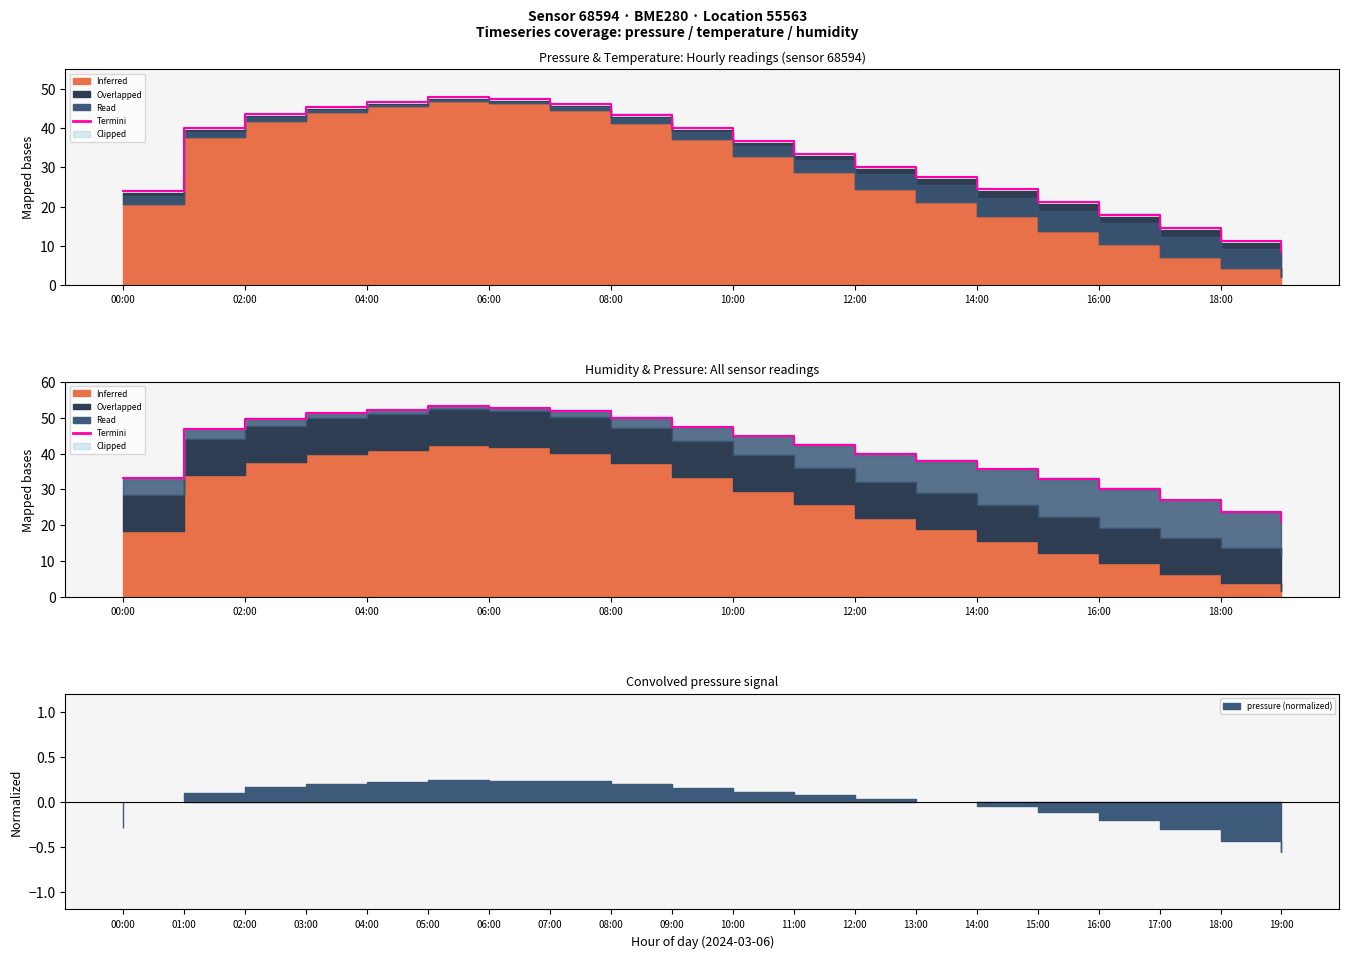

Is it true that the value at 19 is 8.7?

False